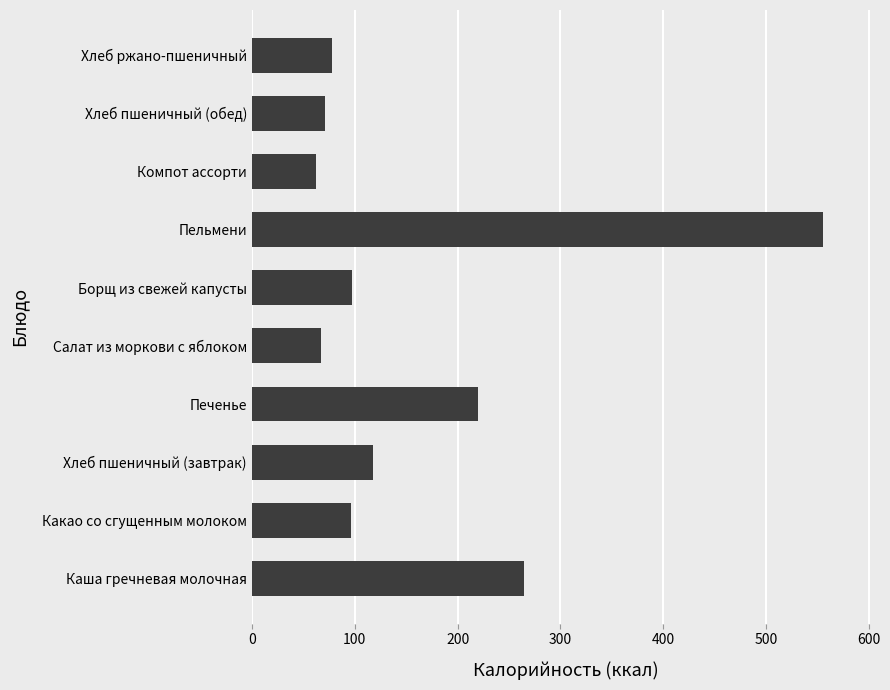

What is the difference between the maximum and second lowest values?

488